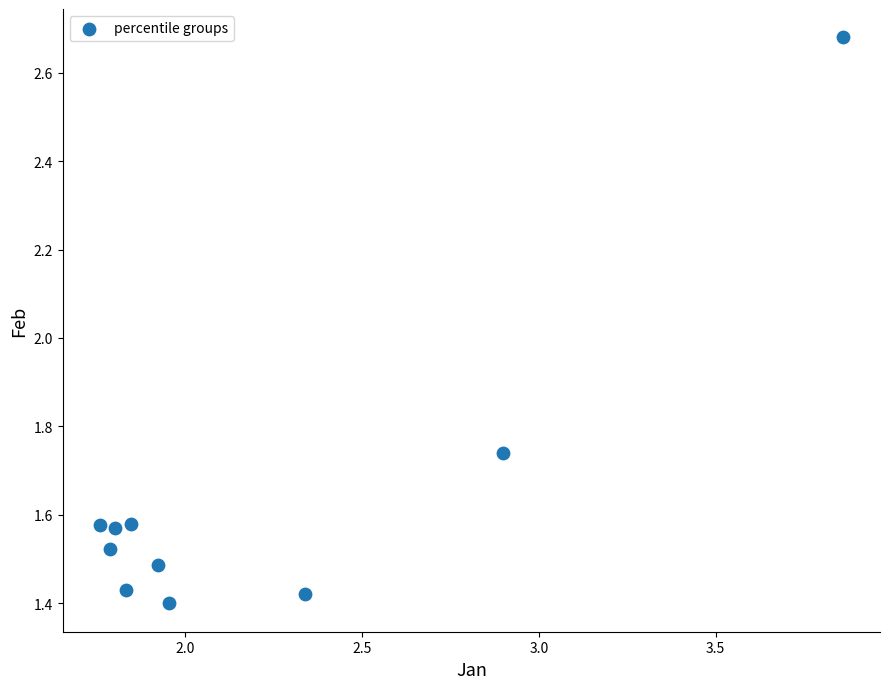

What is the range of X values (max minus min)?

2.1